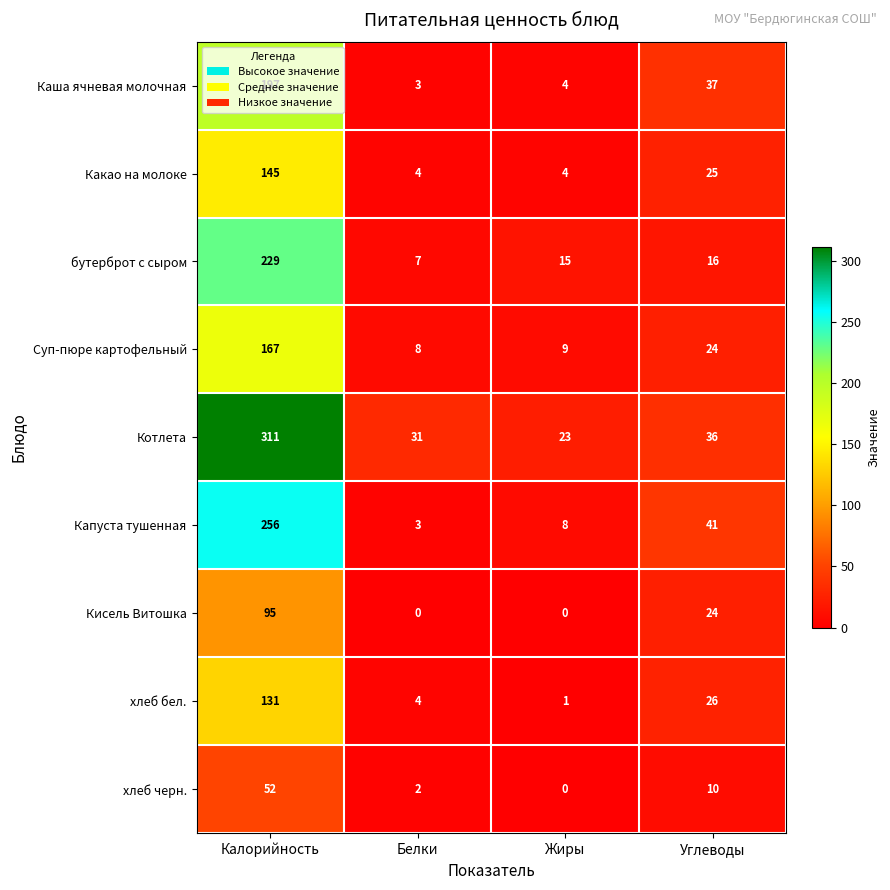

Is it true that Котлета equals 36 at Углеводы?

True